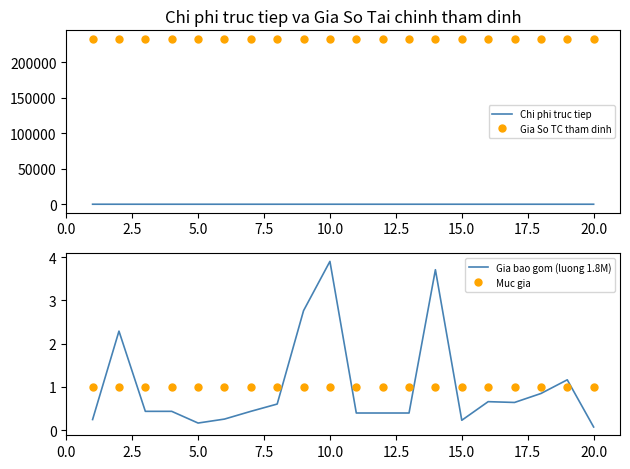

Is it true that Muc gia equals 0.4 at 20.0?

False